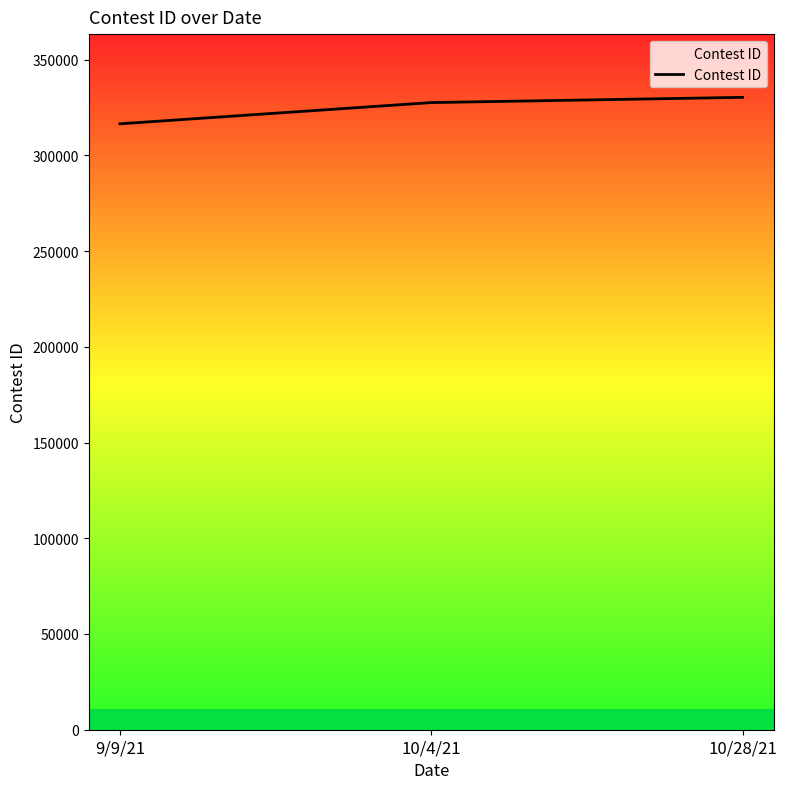

Is it true that the value at 9/9/21 is 316484?

True